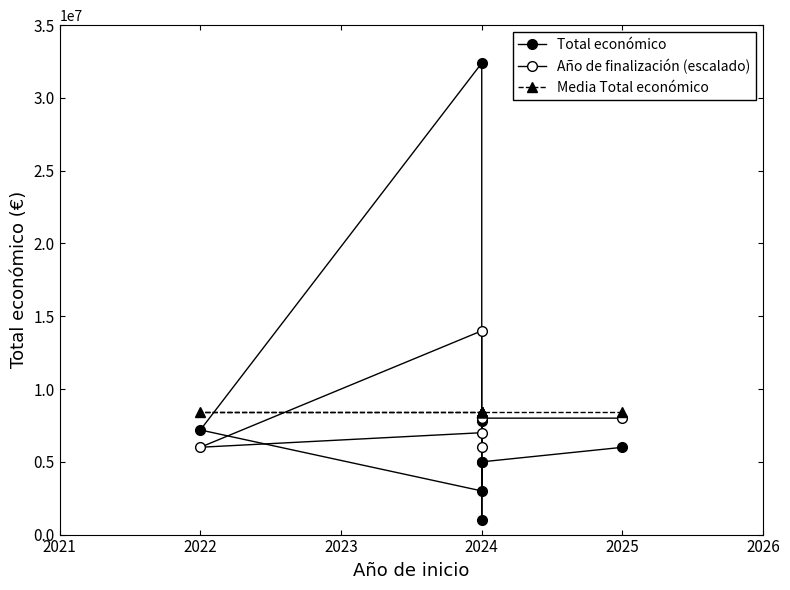

True or false: Año de finalización (escalado) has a value of 3701329.3 at 2024.

False